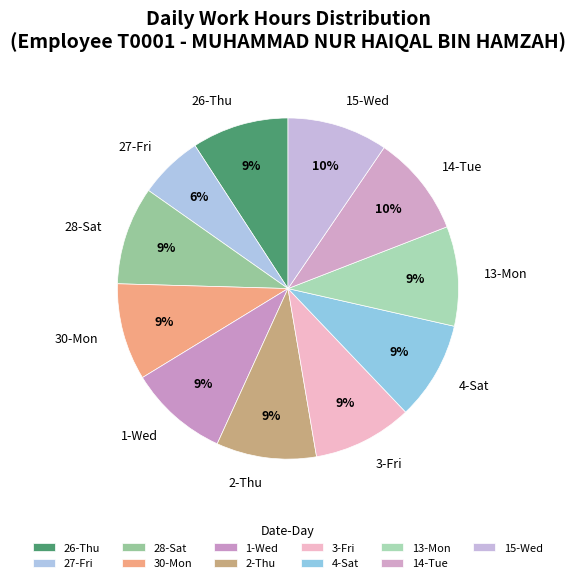

To the nearest percent, what is the difference between the largest and smallest slice percentages?

4%